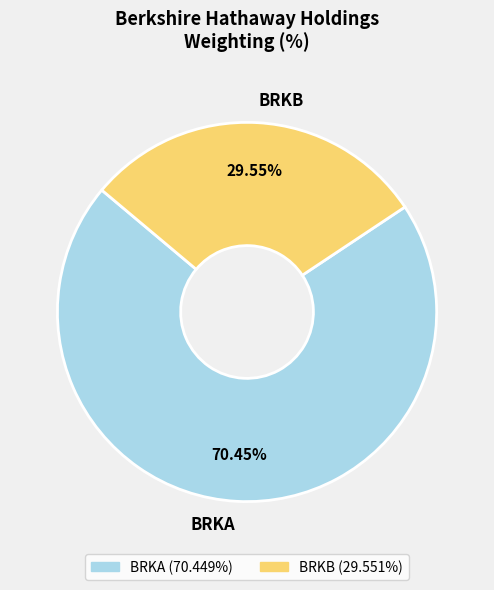

How many segments does this pie chart have?

2